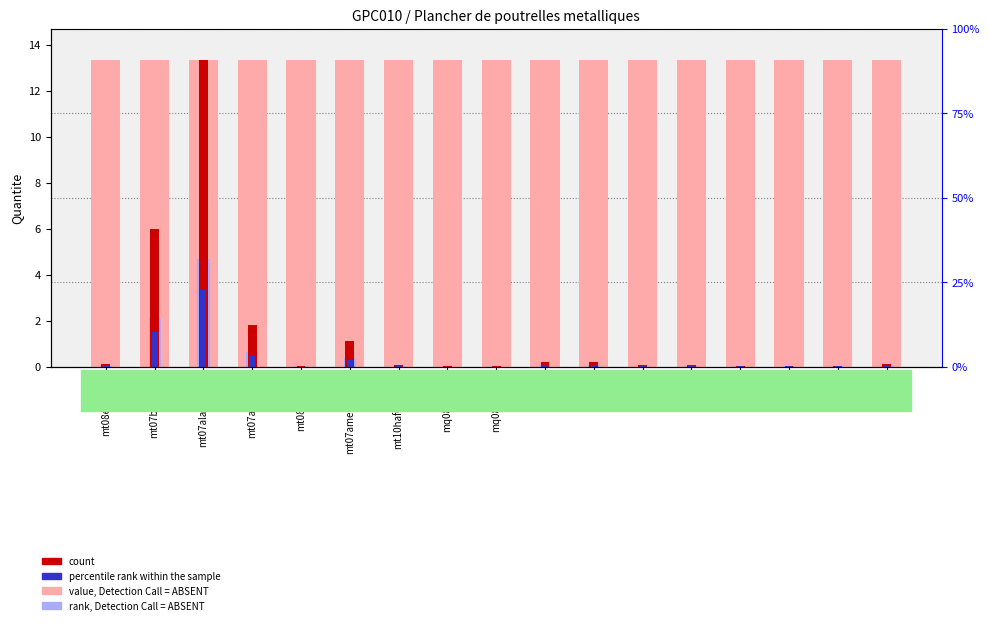

What is the maximum value for count?

13.4